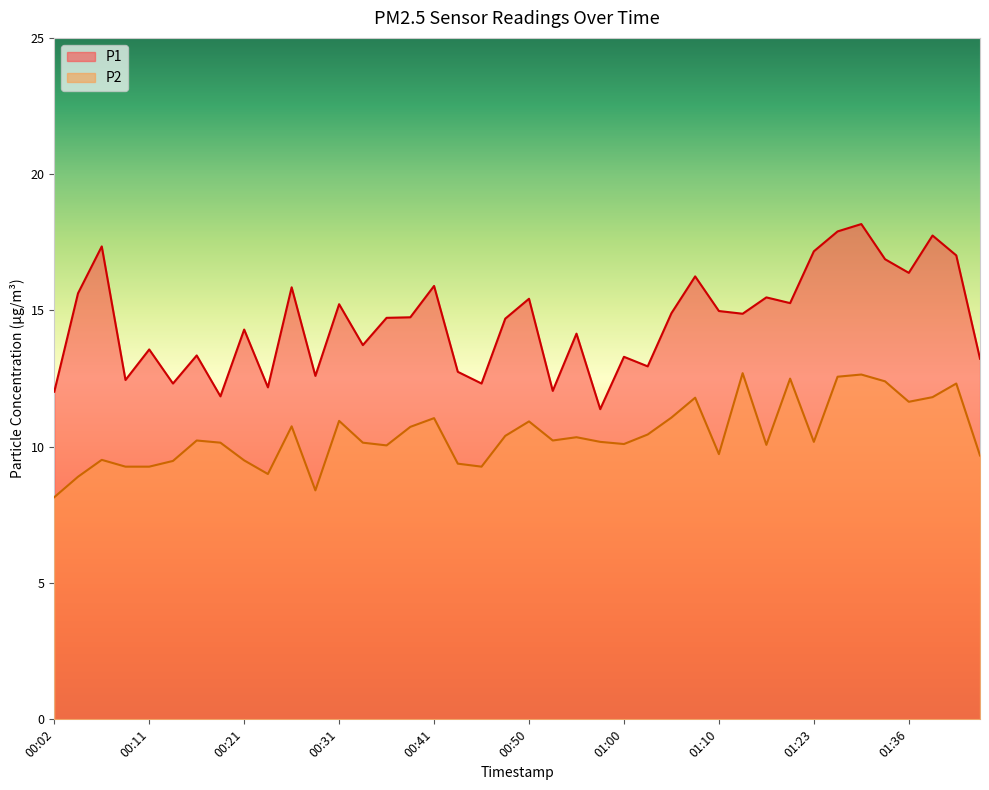

Is it true that P1 equals 17.4 at 00:07?

True